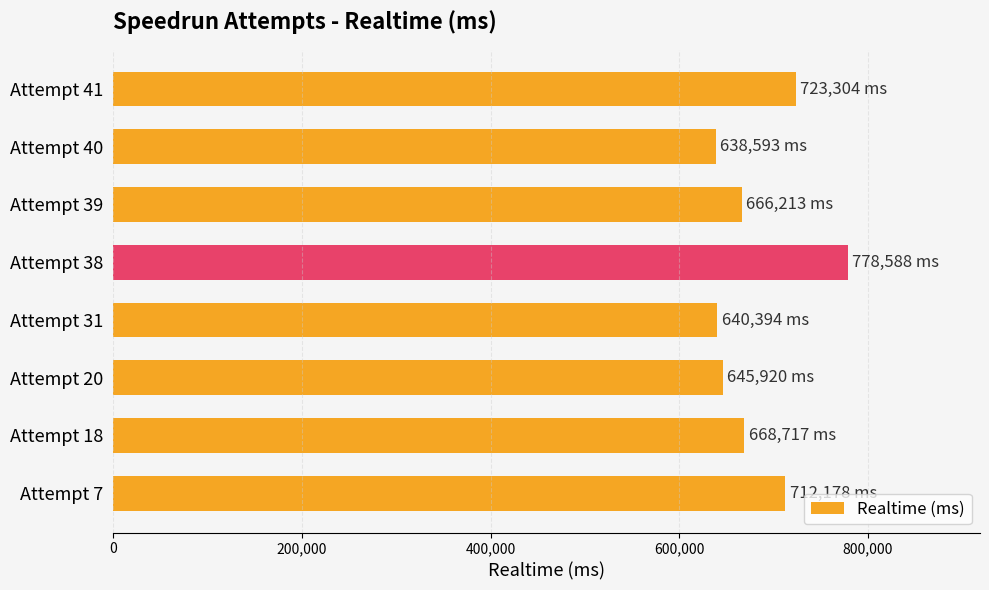

Does the chart contain any negative values?

No